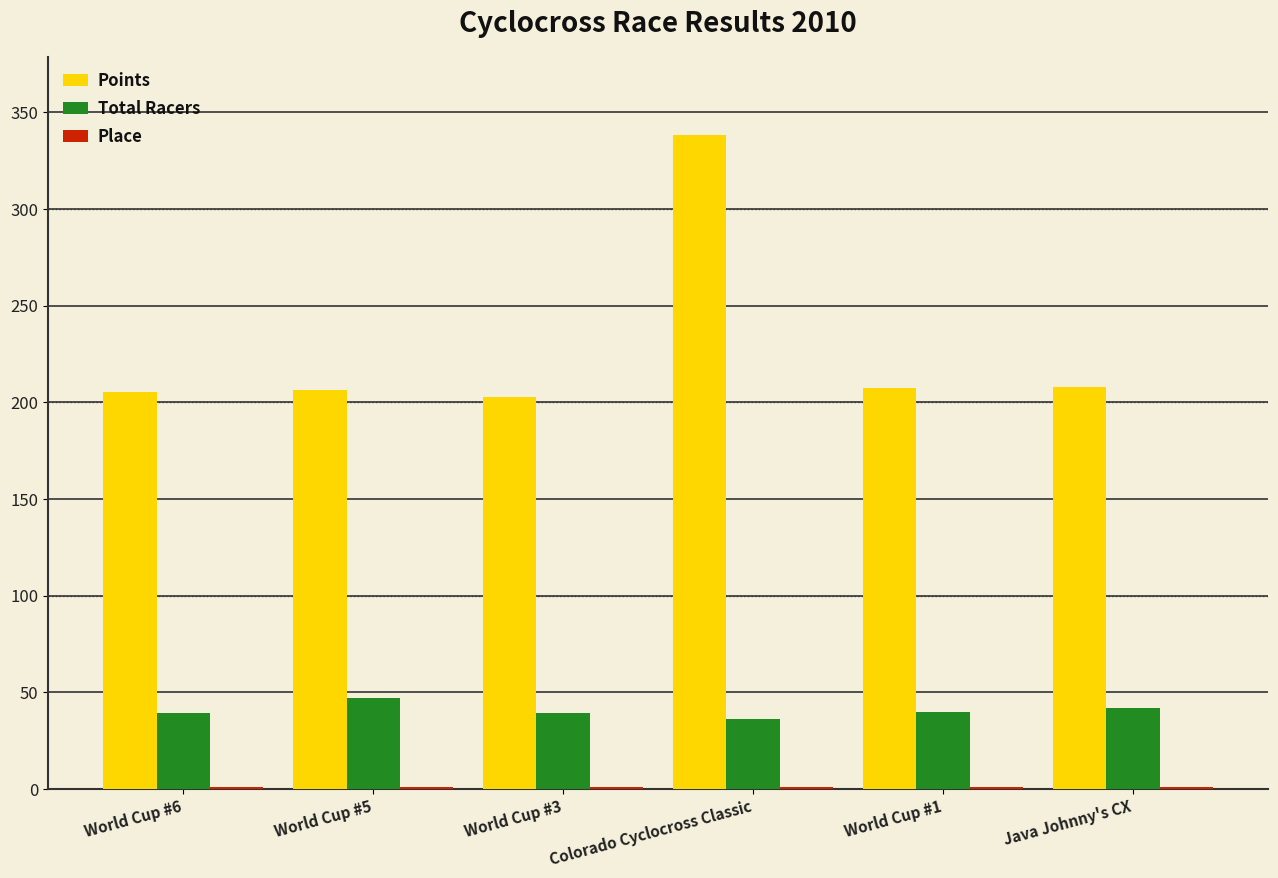

The Total Racers series shows 42.0 at Java Johnny's CX. True or false?

True